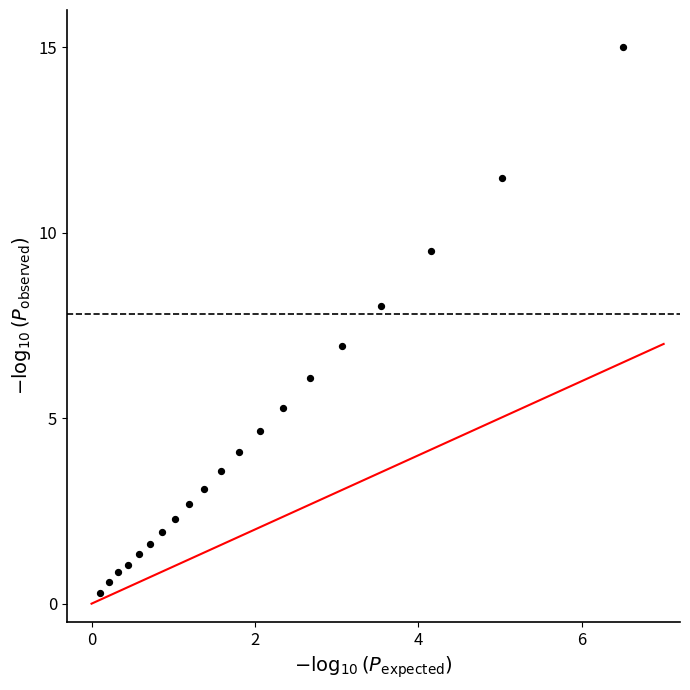

What is the range of Y values (max minus min)?

14.7